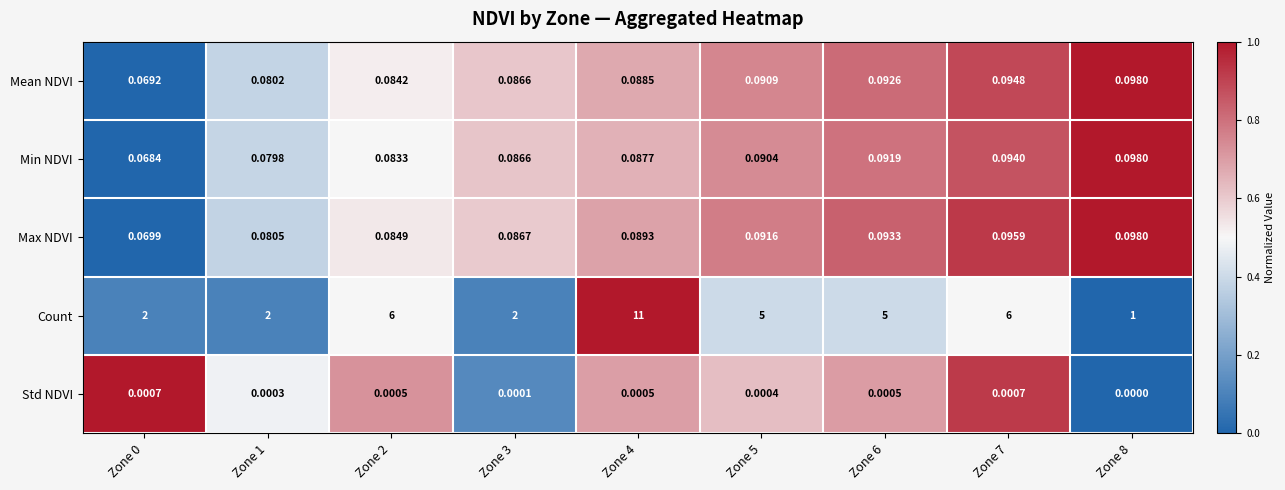

Rank the series at Zone 0 from highest to lowest value.

Count, Max NDVI, Mean NDVI, Min NDVI, Std NDVI